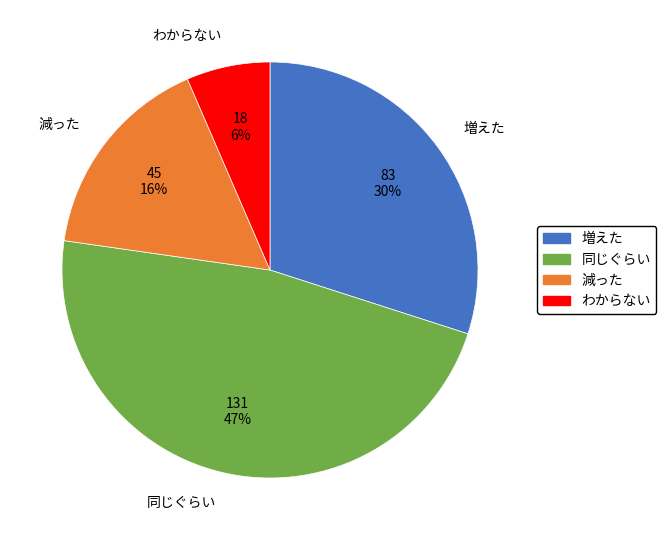

To the nearest percent, what is the difference between the largest and smallest slice percentages?

41%